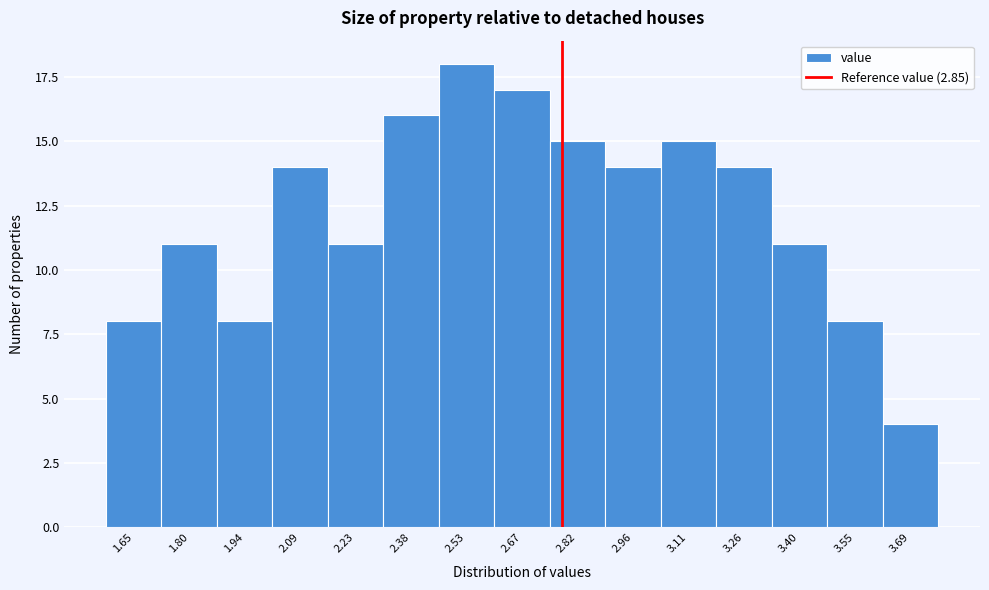

Reading left to right, transcribe all the data shown in this chart.

1.65=8	1.80=11	1.94=8	2.09=14	2.23=11	2.38=16	2.53=18	2.67=17	2.82=15	2.96=14	3.11=15	3.26=14	3.40=11	3.55=8	3.69=4